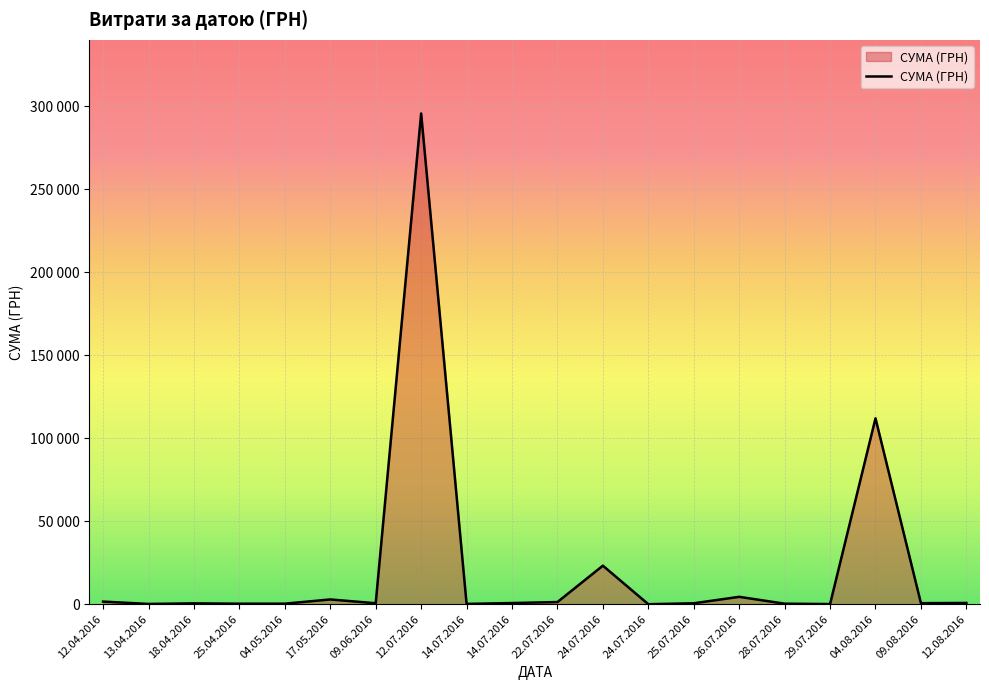

True or false: the data has more than 1 interior local peaks.

True